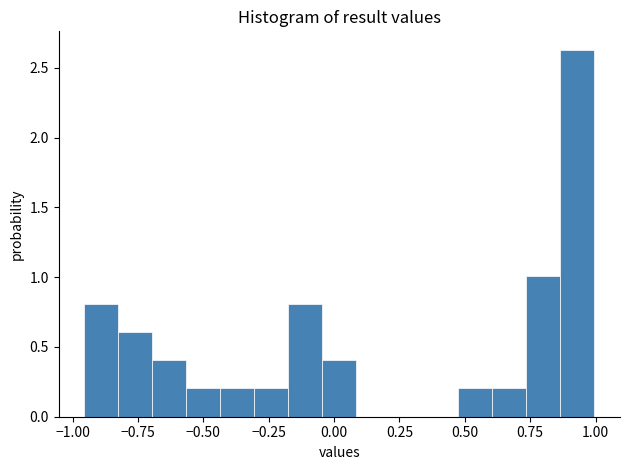

Read against the x-axis, roughly where is the centre of the tallest bar?

0.95